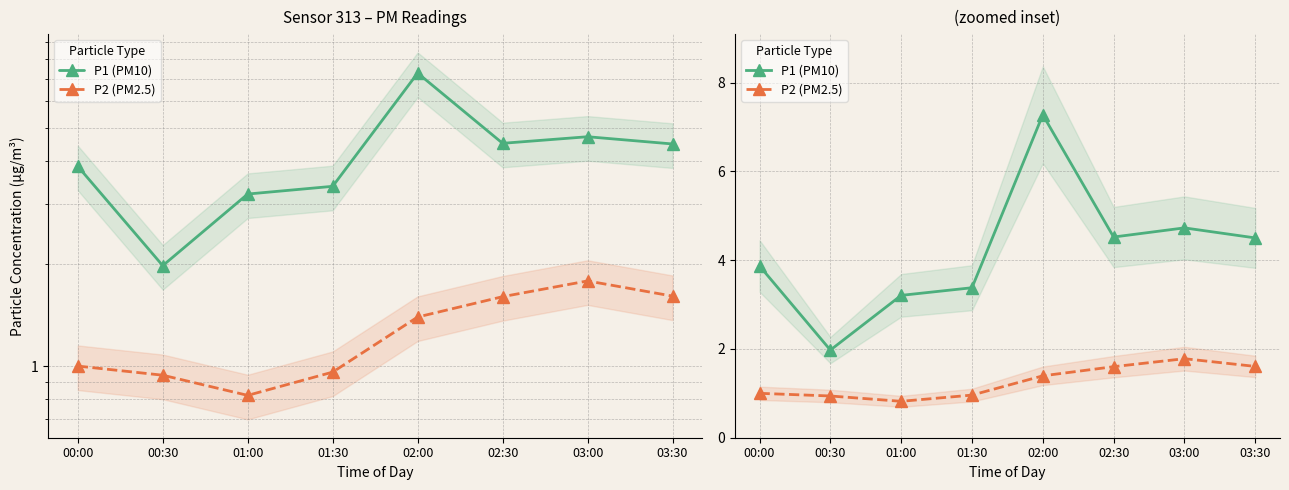

Which series changed the most between 00:00 and 01:00?

P1 (PM10)